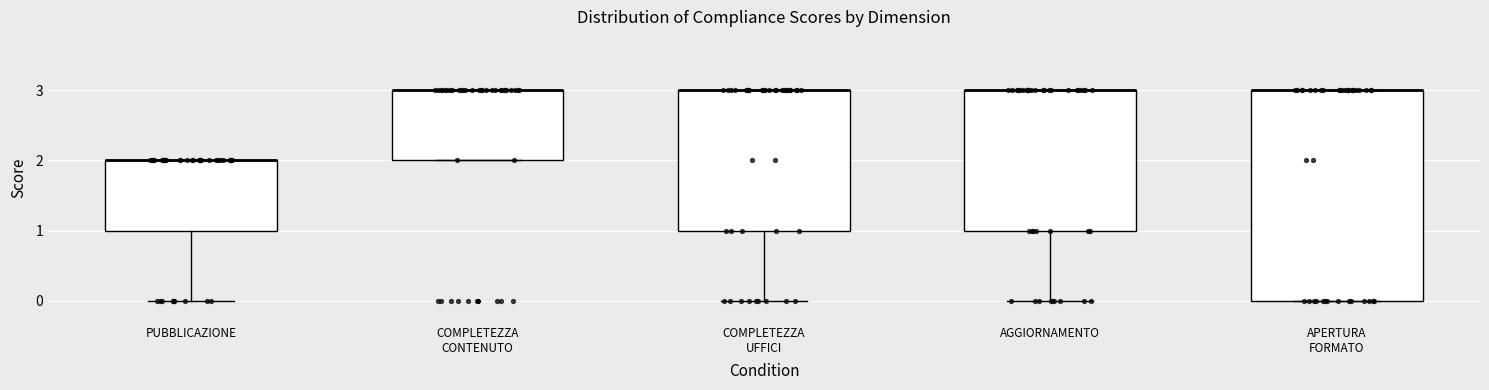

Reading left to right, read every box against the y-axis: the position of its median line, the range the box covers, and the ends of its whiskers. The values are not printed on the chart, so give them approximately, as read against the axis.

PUBBLICAZIONE: median 2 (drawn on the box's upper edge), box 1 to 2, whiskers 0 to 2
COMPLETEZZA CONTENUTO: median 3 (drawn on the box's upper edge), box 2 to 3, whiskers 2 to 3
COMPLETEZZA UFFICI: median 3 (drawn on the box's upper edge), box 1 to 3, whiskers 0 to 3
AGGIORNAMENTO: median 3 (drawn on the box's upper edge), box 1 to 3, whiskers 0 to 3
APERTURA FORMATO: median 3 (drawn on the box's upper edge), box 0 to 3, whiskers 0 to 3